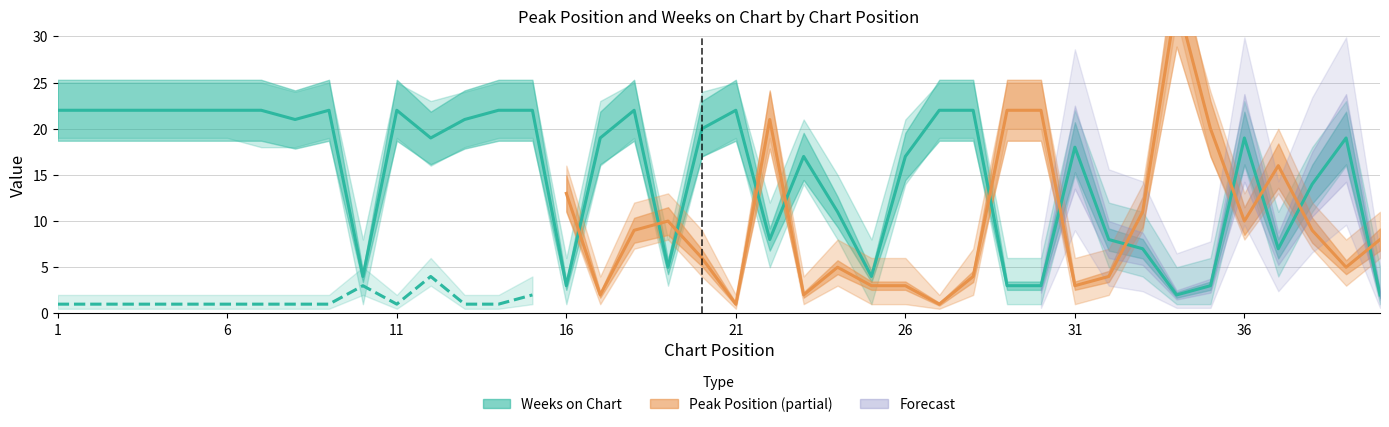

Reading left to right, extract all data points from this chart.

1=22	2=22	3=22	4=22	5=22	6=22	7=22	8=21	9=22	10=4	11=22	12=19	13=21	14=22	15=22	16=3	17=19	18=22	19=5	20=20	21=22	22=8	23=17	24=11	25=4	26=17	27=22	28=22	29=3	30=3	31=18	32=8	33=7	34=2	35=3	36=19	37=7	38=14	39=19	40=2